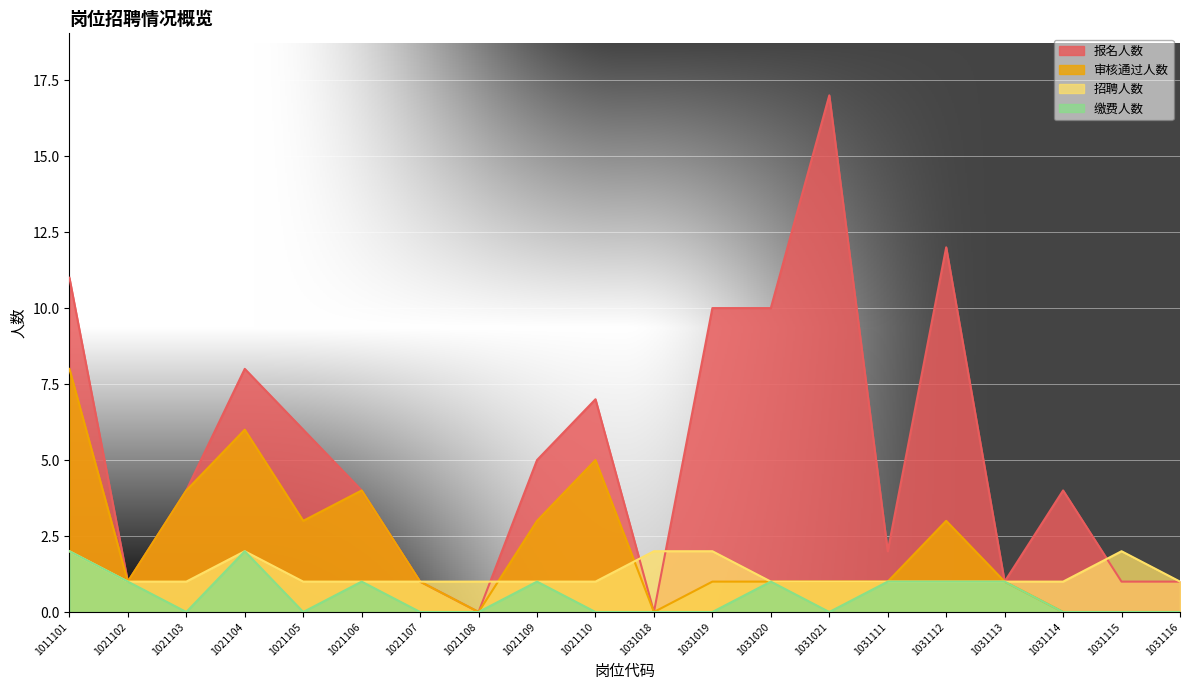

Between which two adjacent categories do 招聘人数 and 报名人数 first intersect?

1021108 and 1021109